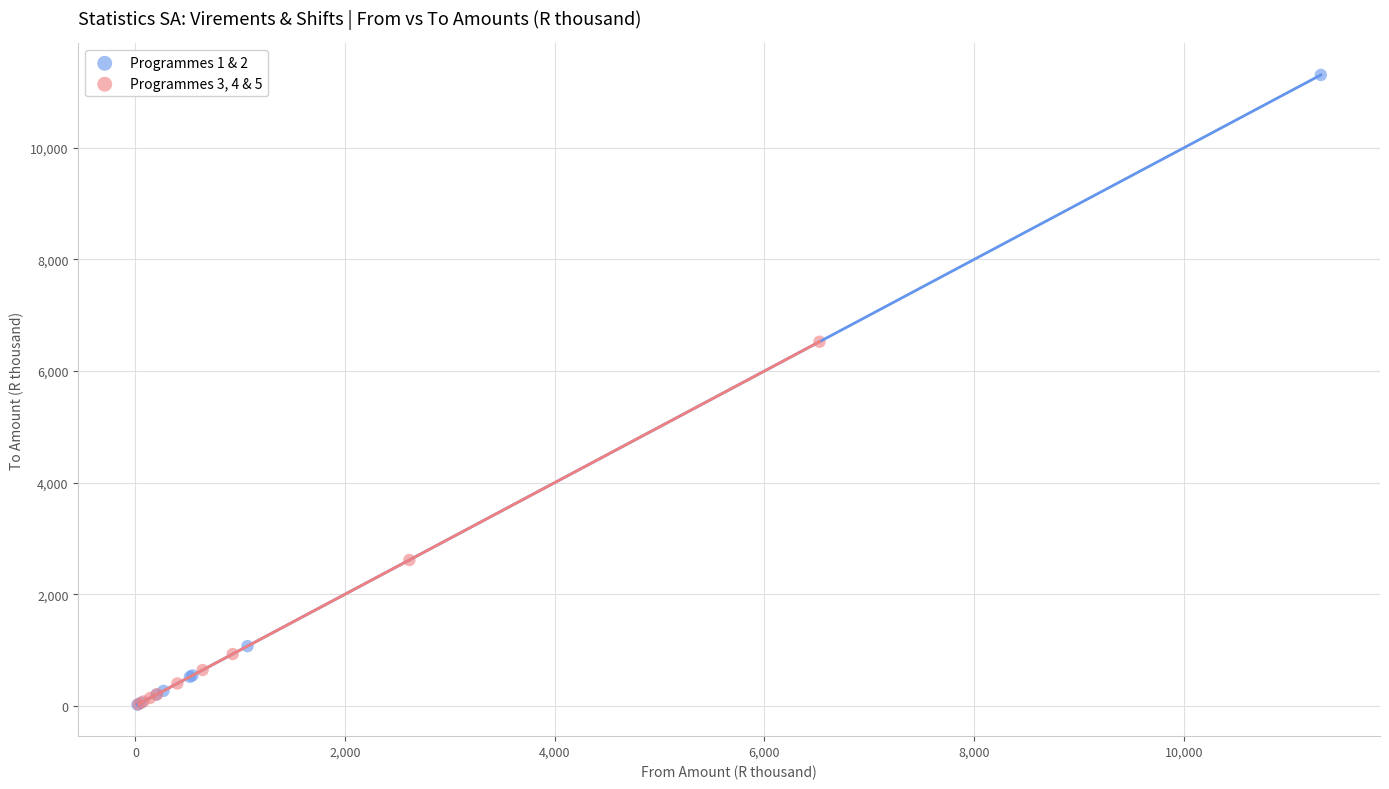

Which series has the largest Y range (max minus min)?

Programmes 1 & 2